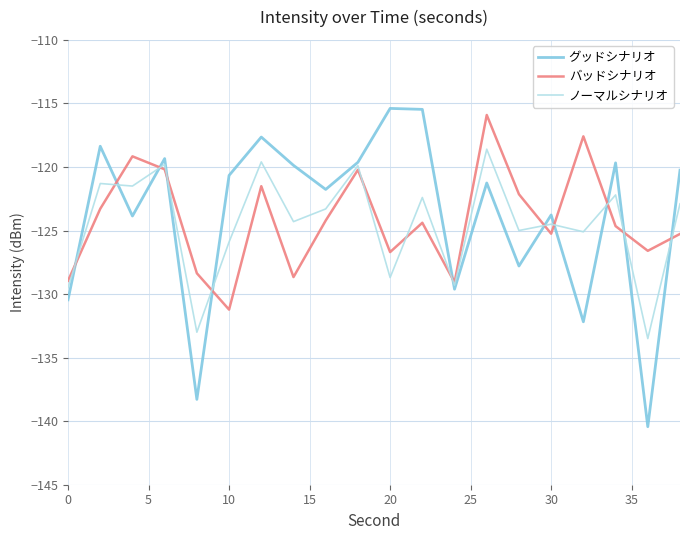

True or false: バッドシナリオ and グッドシナリオ cross at least once.

True